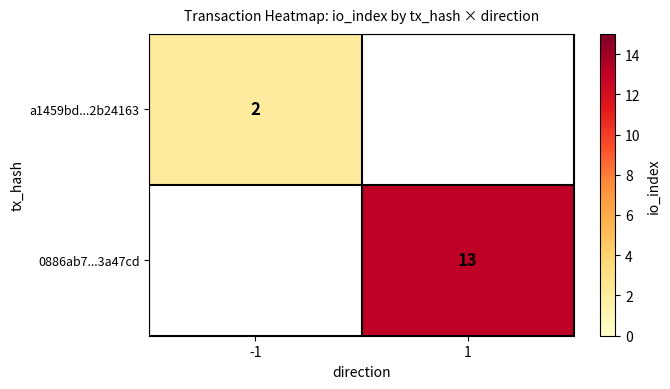

At how many categories does at least one series exceed 5?

1